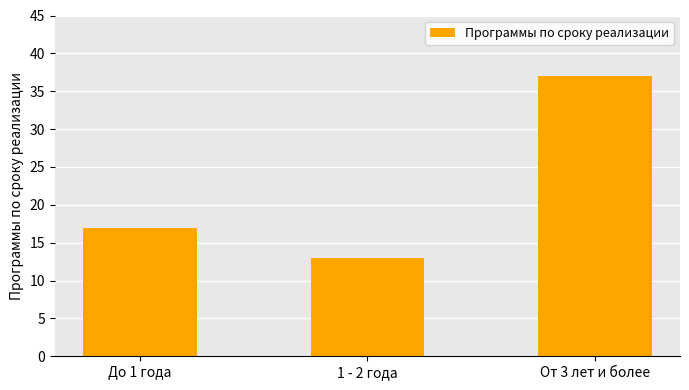

Is it true that the value at До 1 года is 17?

True